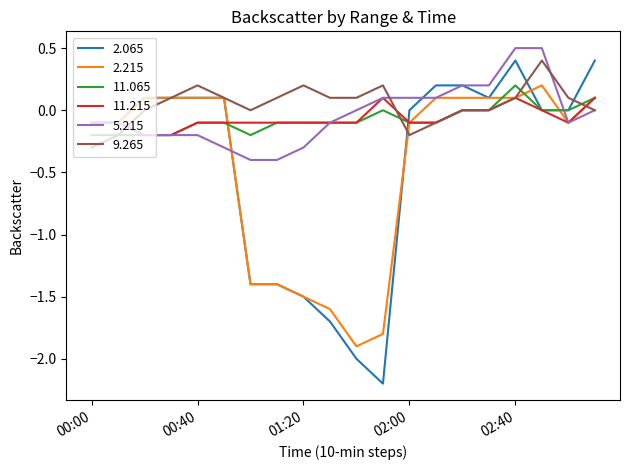

What is the lowest value of the 2.215 series?

-1.9